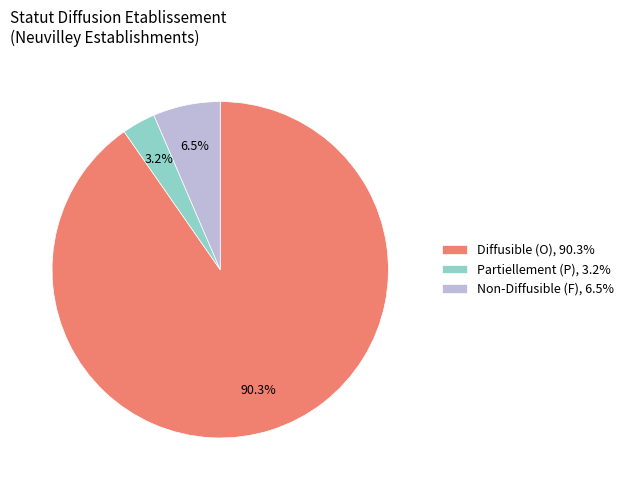

Approximately how many times larger is the value at Partiellement (P), 3.2% compared to Non-Diffusible (F), 6.5%?

0.5